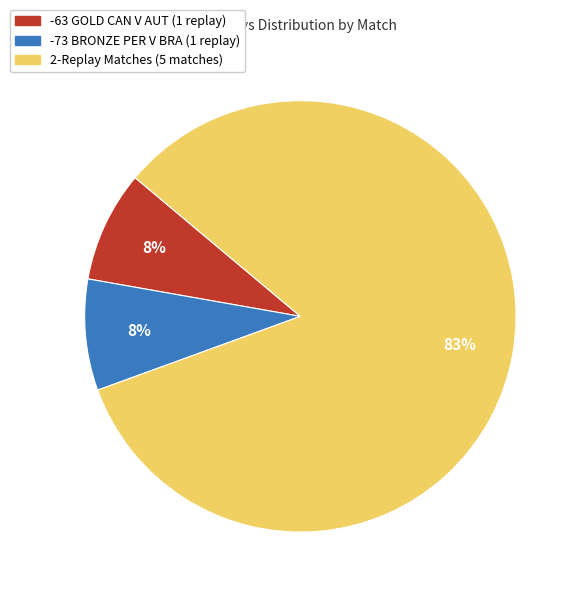

How many slices are in this pie chart?

3